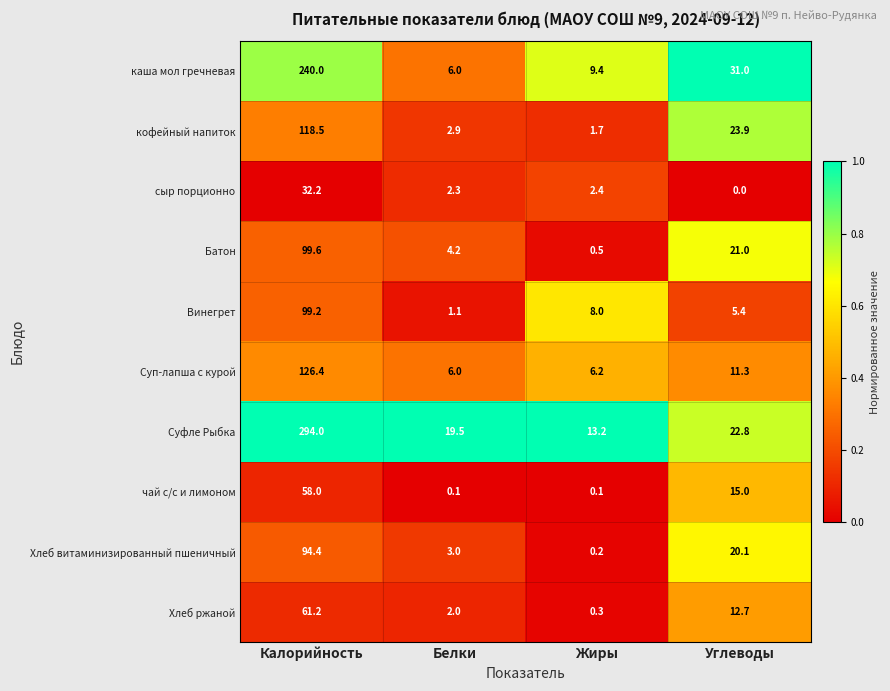

What is the spread (max minus min) of values at Углеводы?

31.0